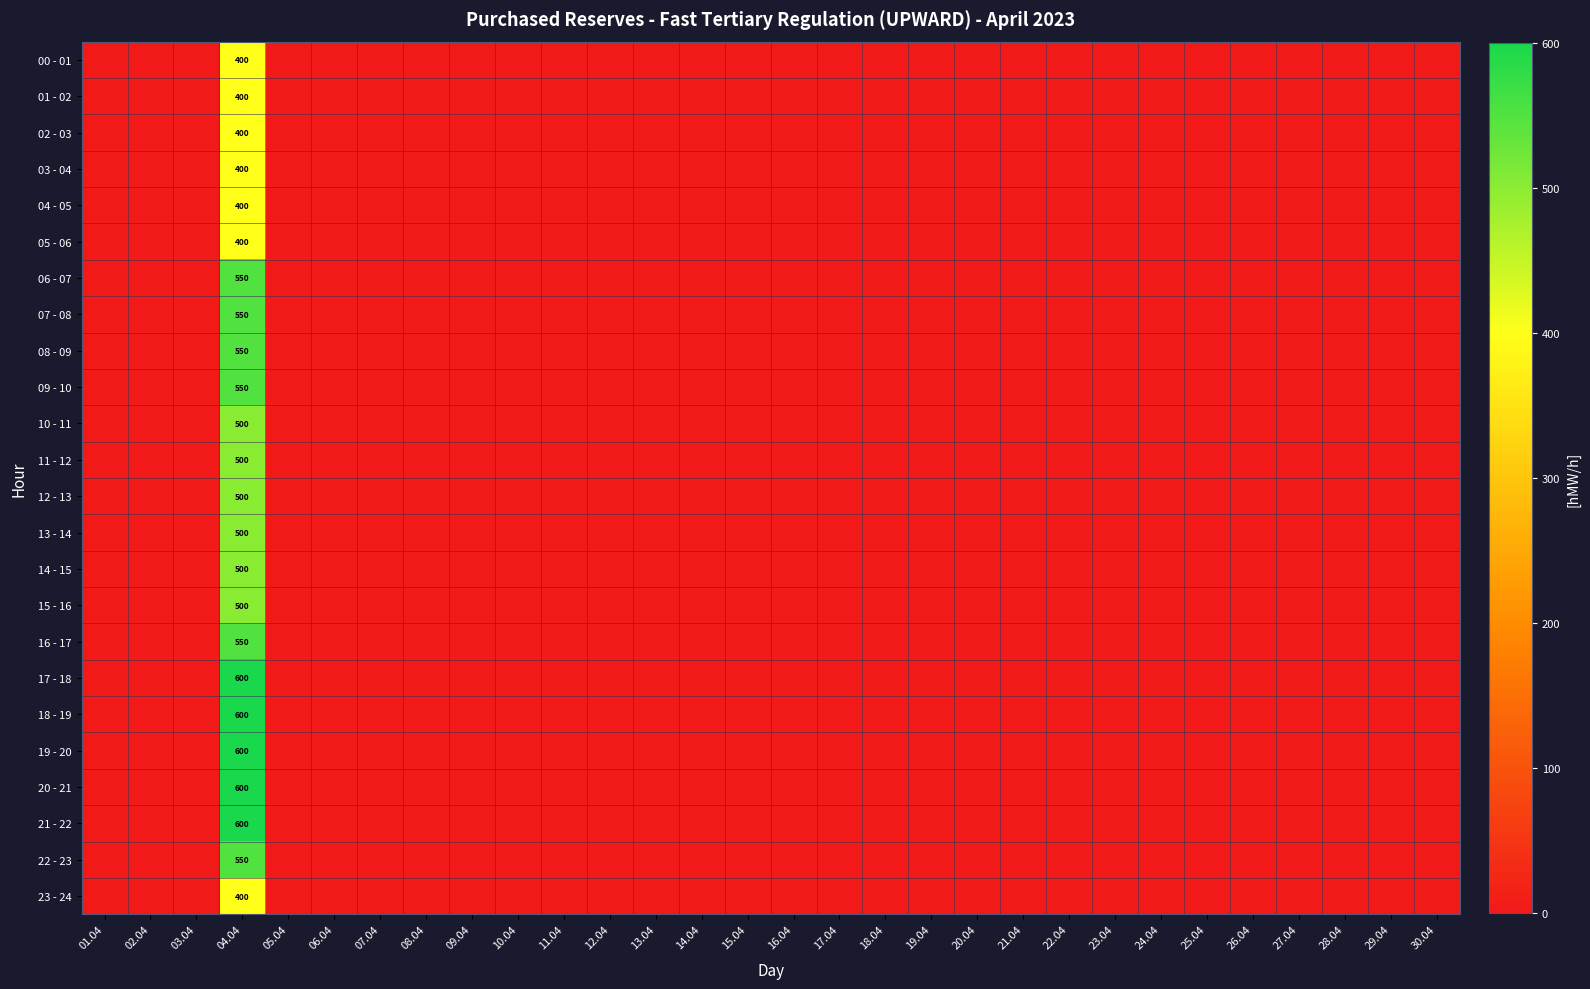

List the series in order of their peak value, lowest first.

00 - 01, 01 - 02, 02 - 03, 03 - 04, 04 - 05, 05 - 06, 23 - 24, 10 - 11, 11 - 12, 12 - 13, 13 - 14, 14 - 15, 15 - 16, 06 - 07, 07 - 08, 08 - 09, 09 - 10, 16 - 17, 22 - 23, 17 - 18, 18 - 19, 19 - 20, 20 - 21, 21 - 22